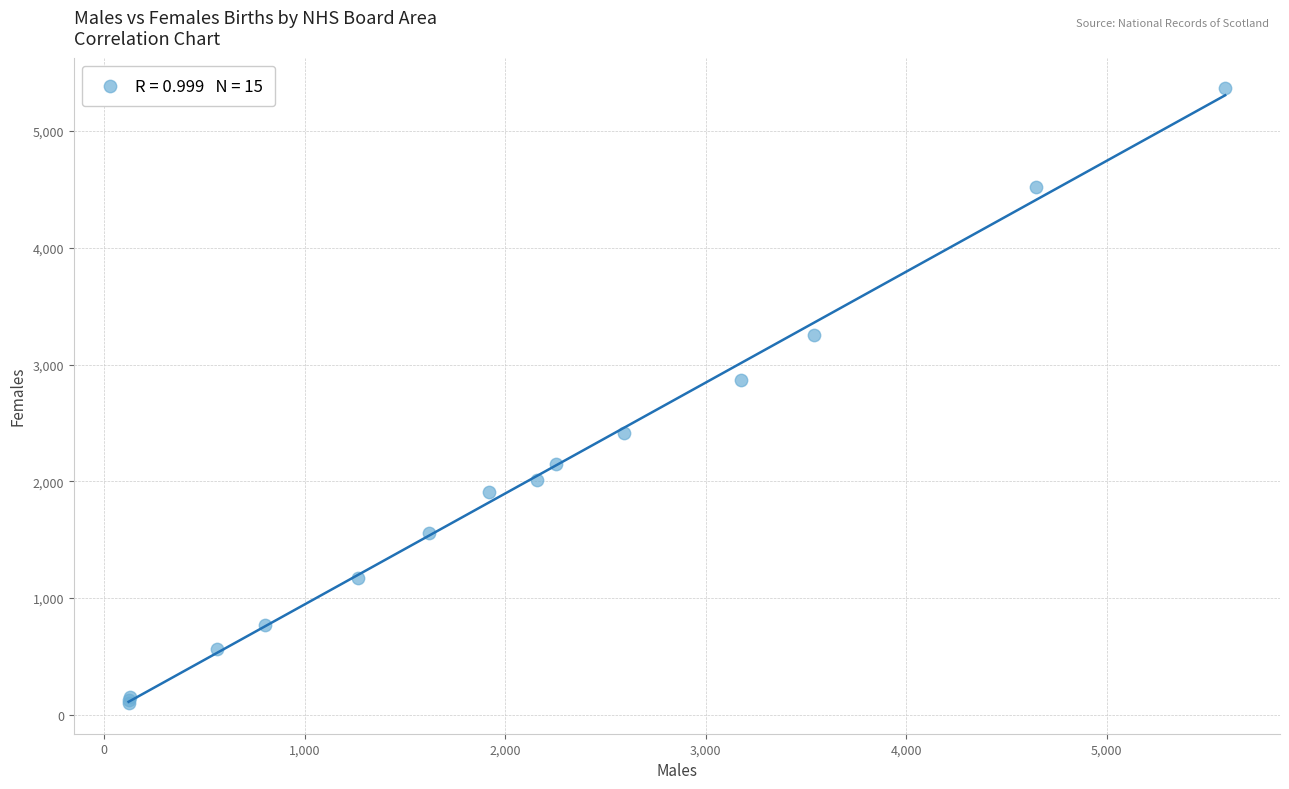

What Y value in the scatter plot is closest to 2733?

2866